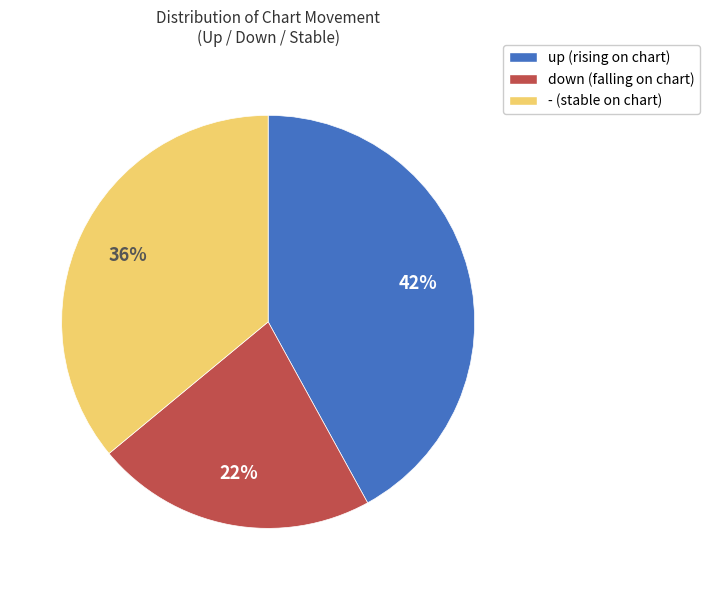

Which has a higher value, - or up?

up